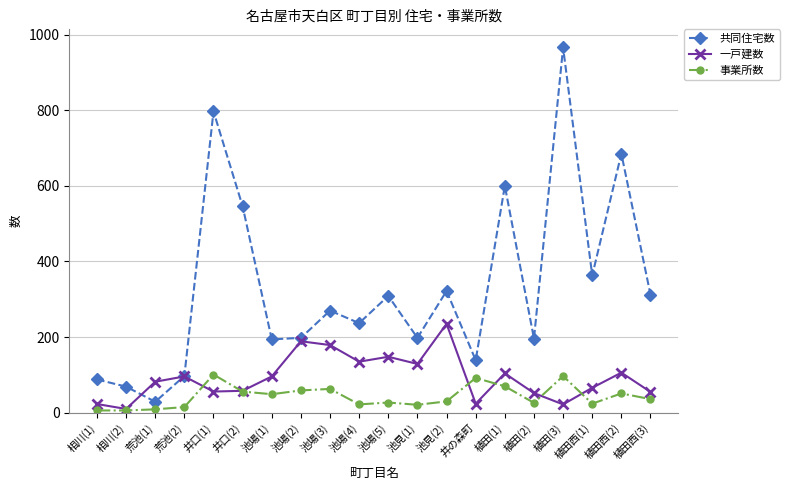

At which label does 共同住宅数 reach its peak?

植田(3)